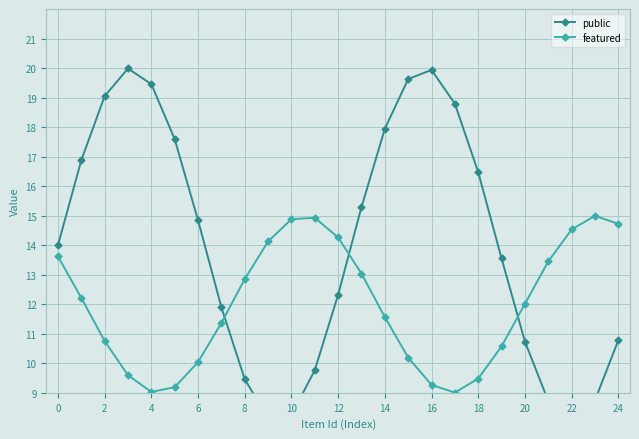

What is the label of the 25th point from the left?

24